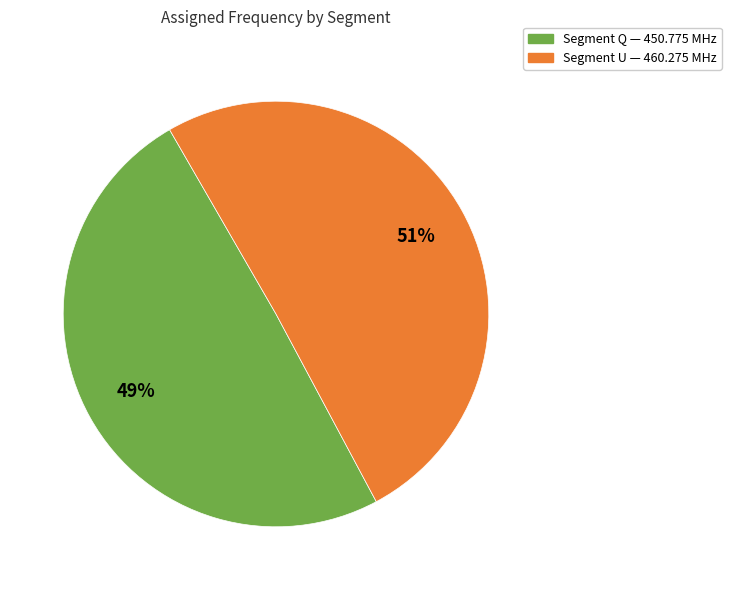

To the nearest percent, what is the average slice percentage?

50%